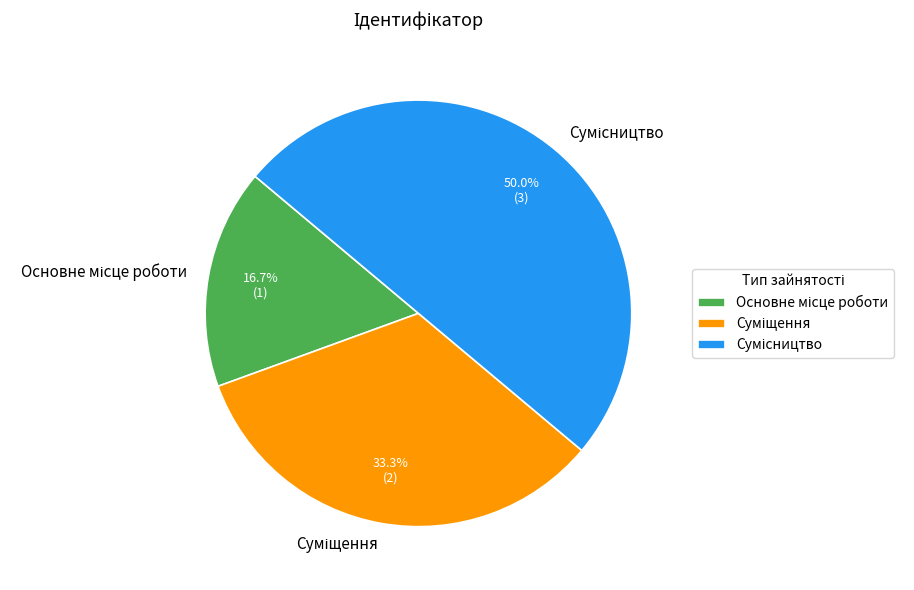

Count the number of slices in the pie.

3